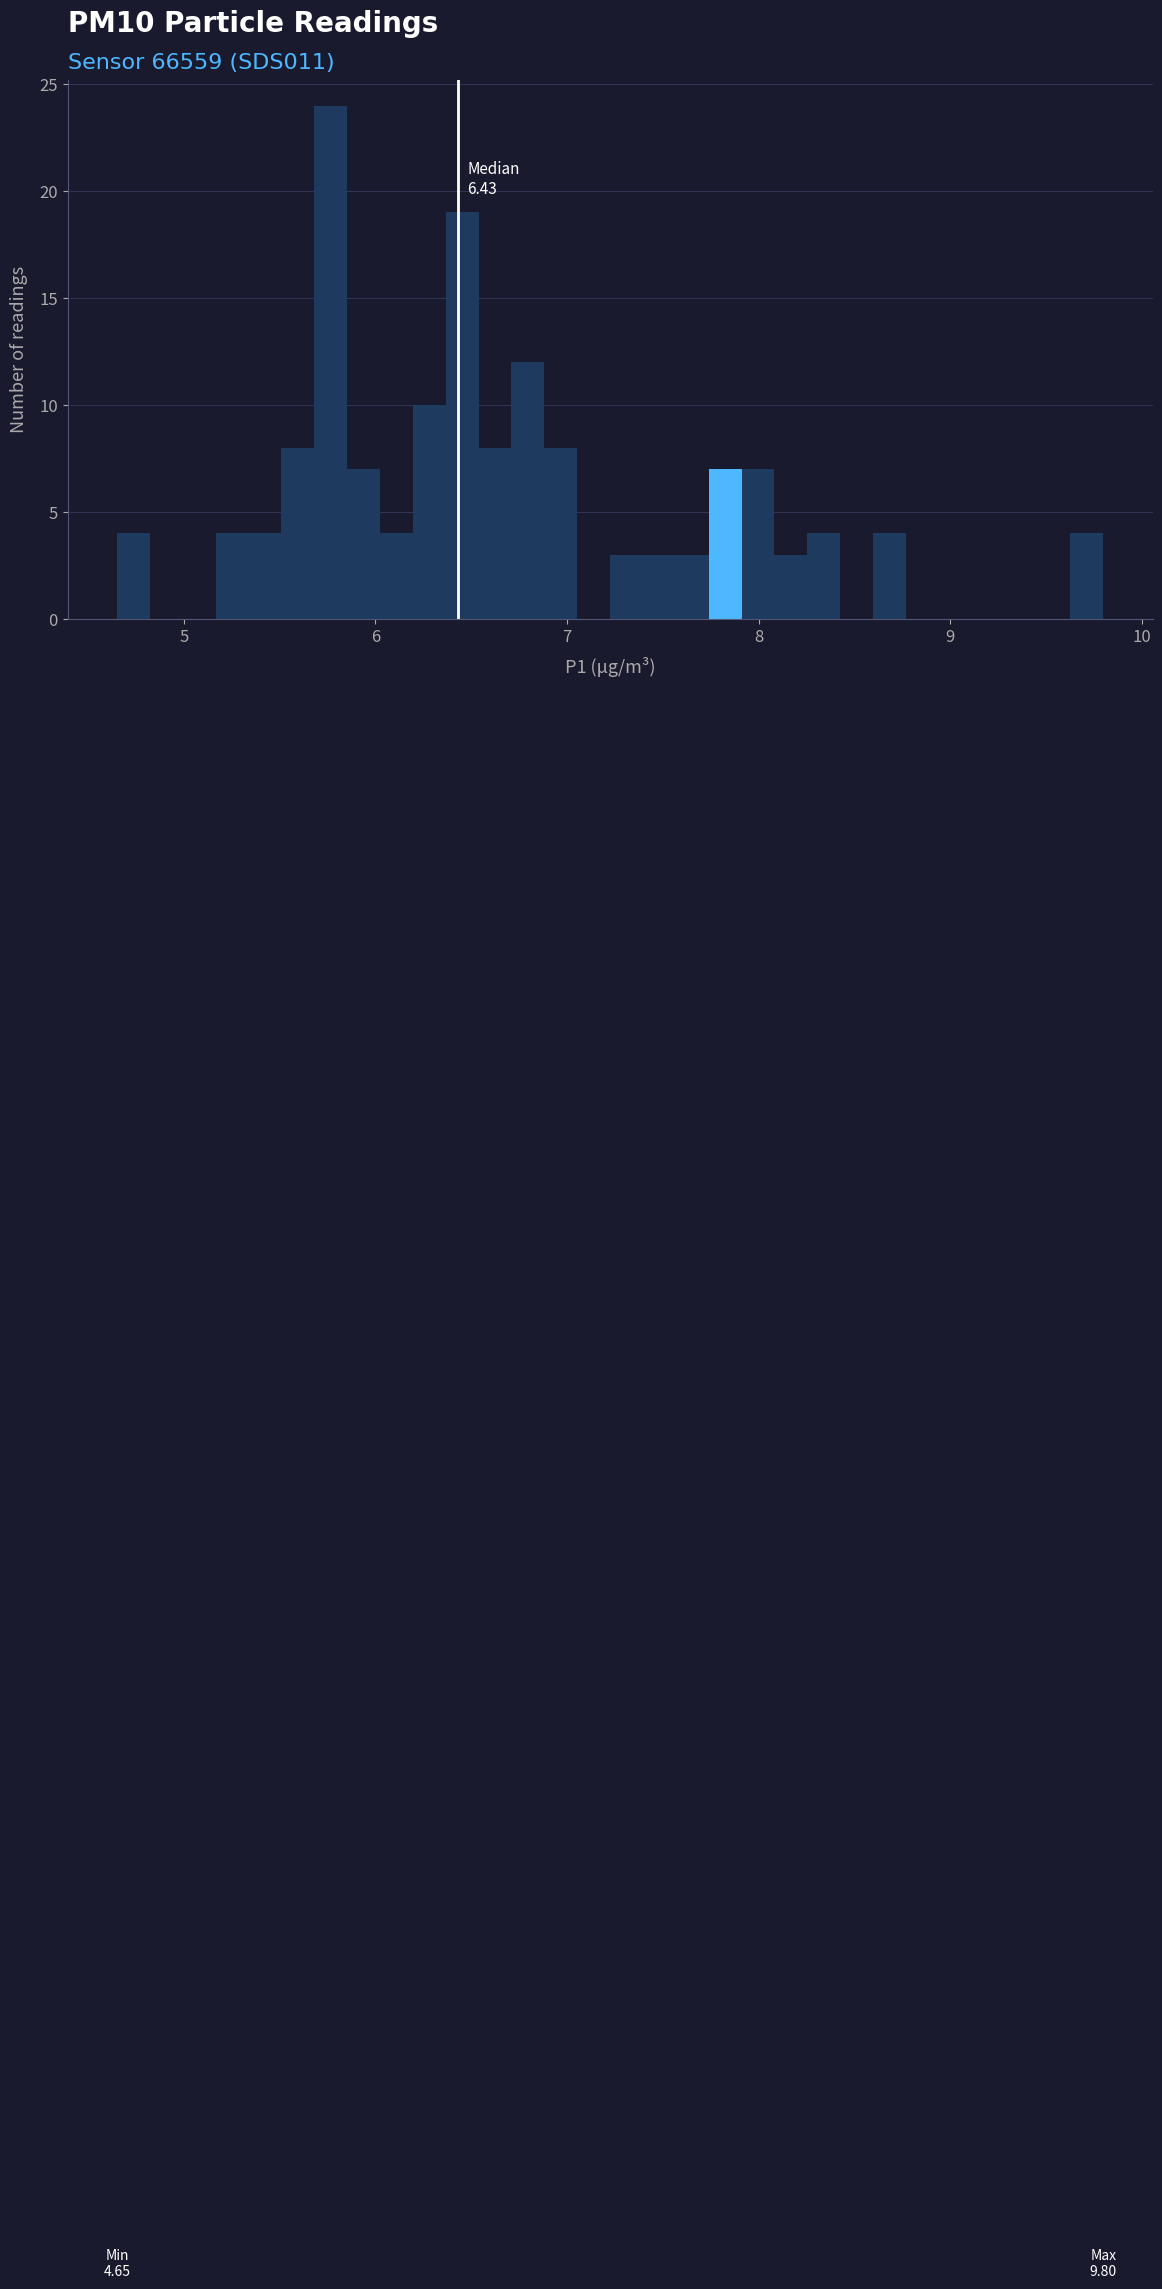

Read against the x-axis, roughly where is the centre of the tallest bar?

5.8